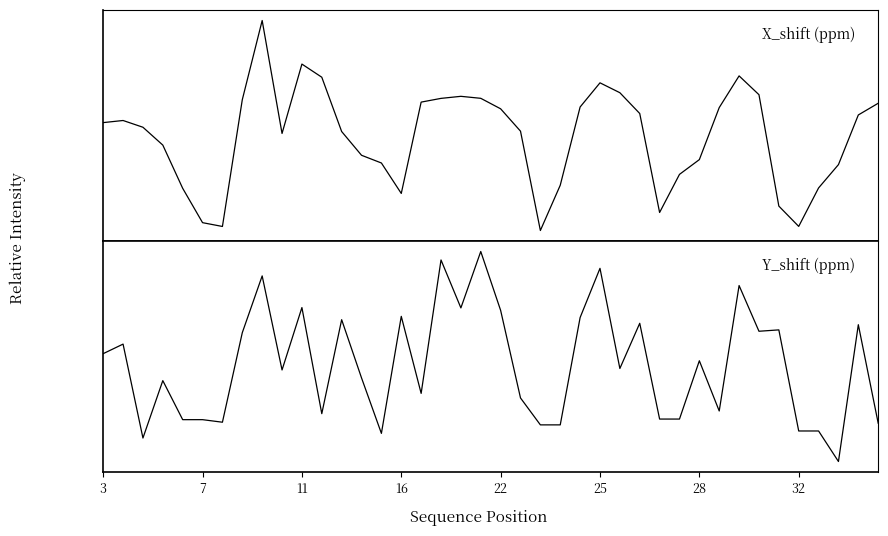

What is the minimum value shown in the chart?

6.6